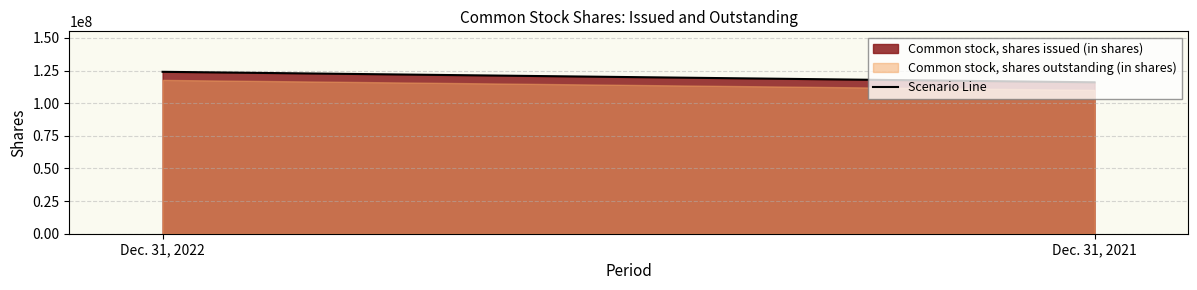

What value does the data have at Dec. 31, 2022, to the nearest 10?

124044800